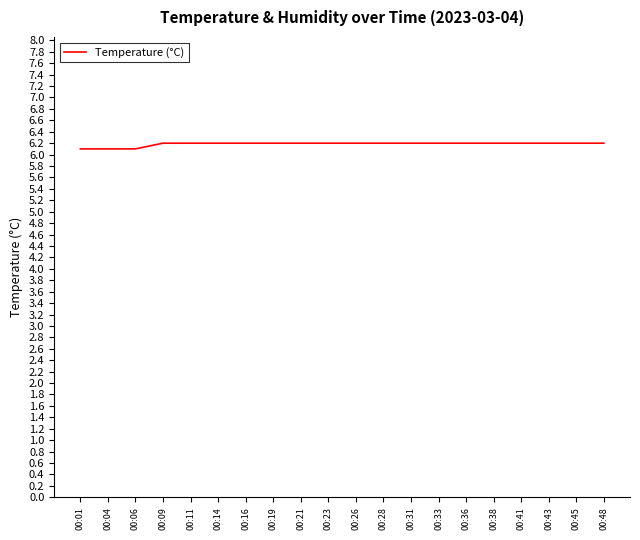

The value at 00:38 is 6.2. True or false?

True